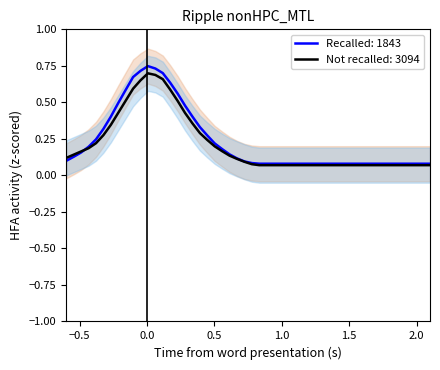

True or false: NotRecalled_upper and Not recalled: 3094 intersect in this chart.

False